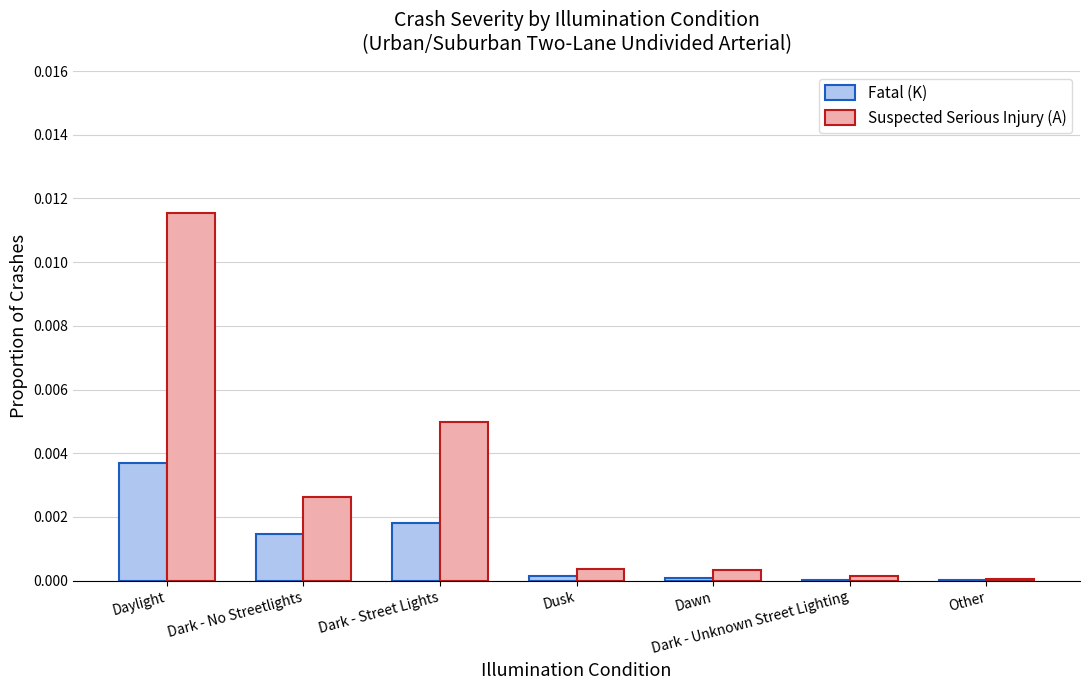

True or false: Suspected Serious Injury (A) has a value of 0.0 at Dark - Street Lights.

True